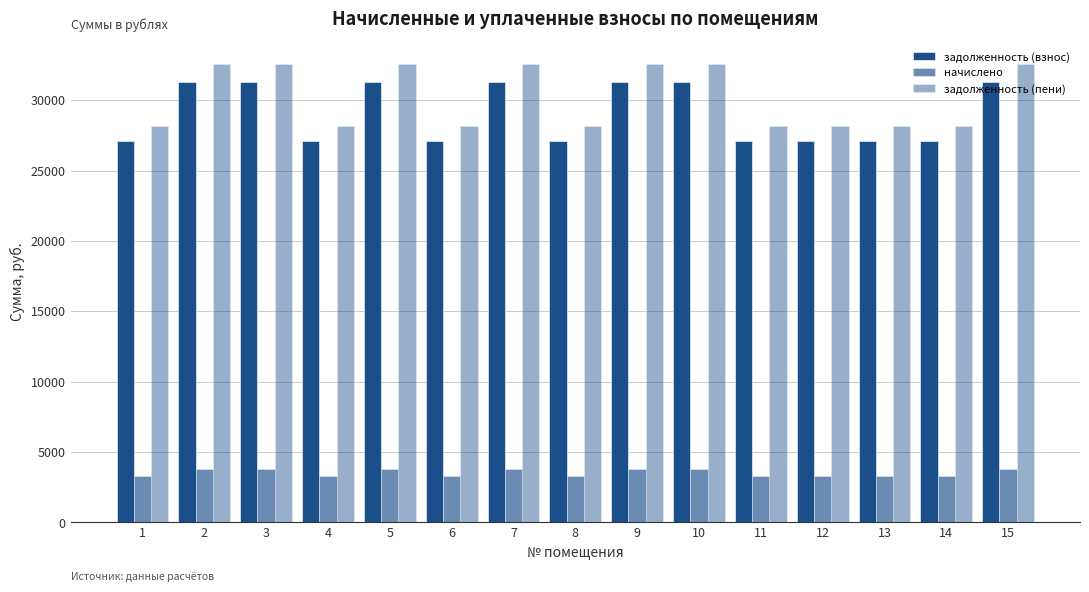

How many categories are shown in the chart?

15